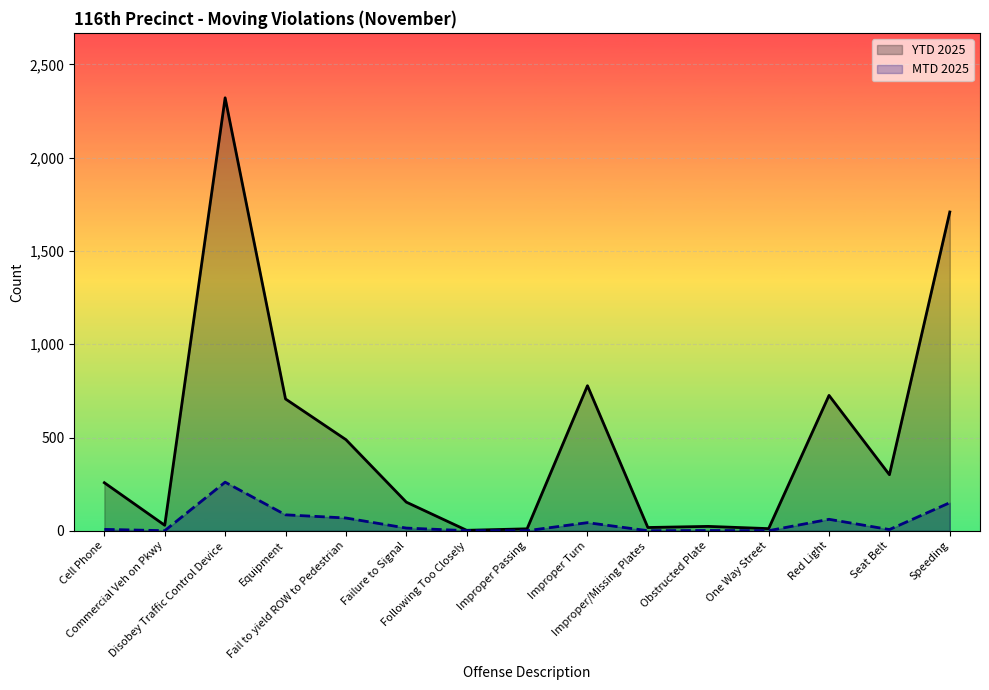

True or false: MTD 2025 has more than 2 interior local peaks.

True